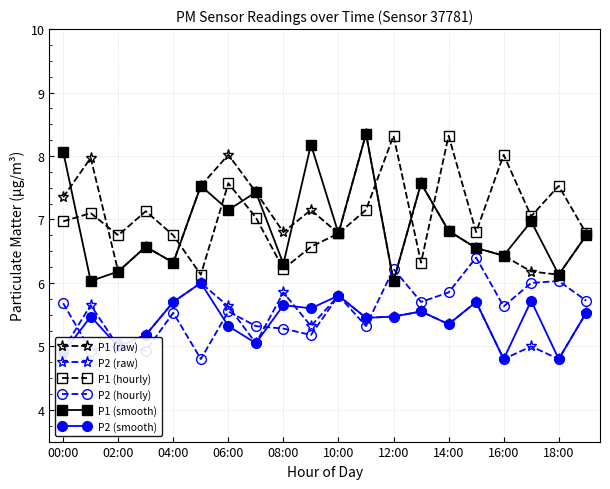

What is the value of the P1 (smooth) point at the 18th from the left?

7.0